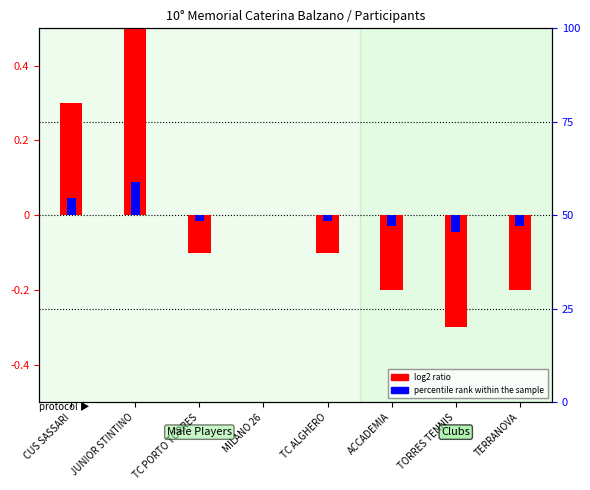

Which label corresponds to the smallest value in the chart?

TORRES TENNIS